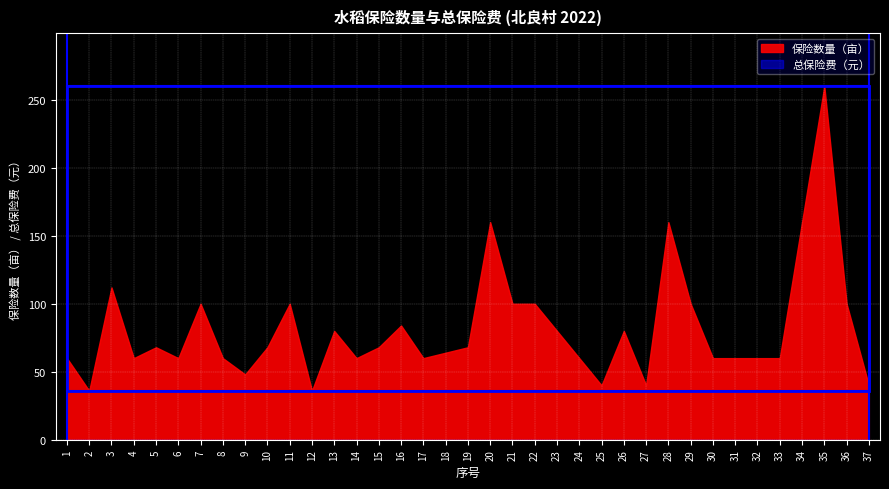

Rank the series by their average value, from highest to lowest.

总保险费（元）, 保险数量（亩）